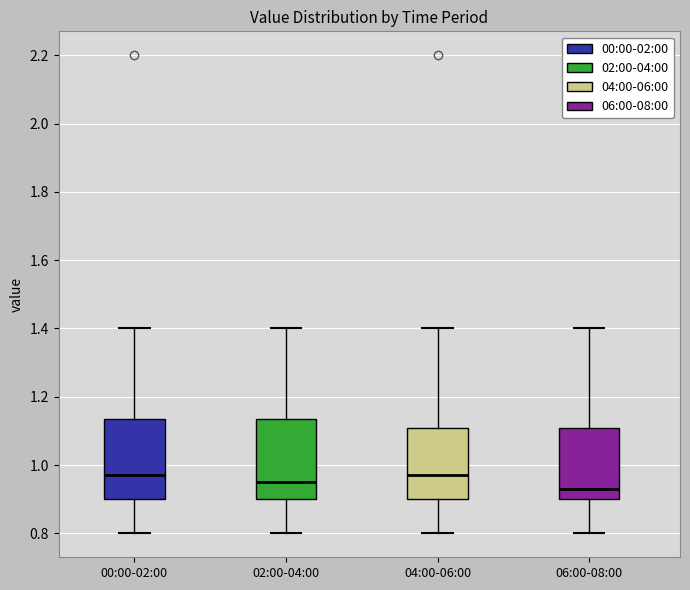

Where does the lower whisker of the box for 06:00-08:00 end on the y-axis? The values are not printed on the chart, so give them approximately, as read against the axis.

0.80